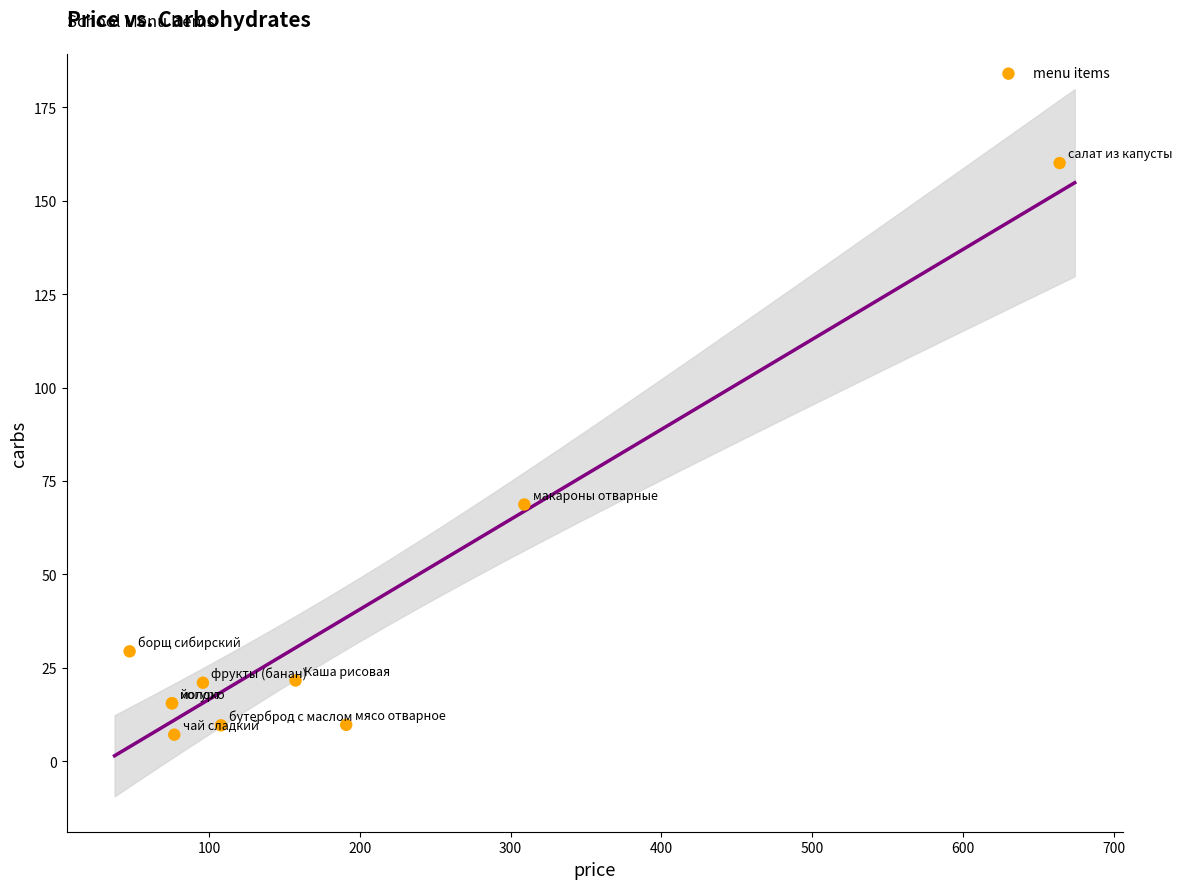

What Y value in the scatter plot is closest to 83?

68.7